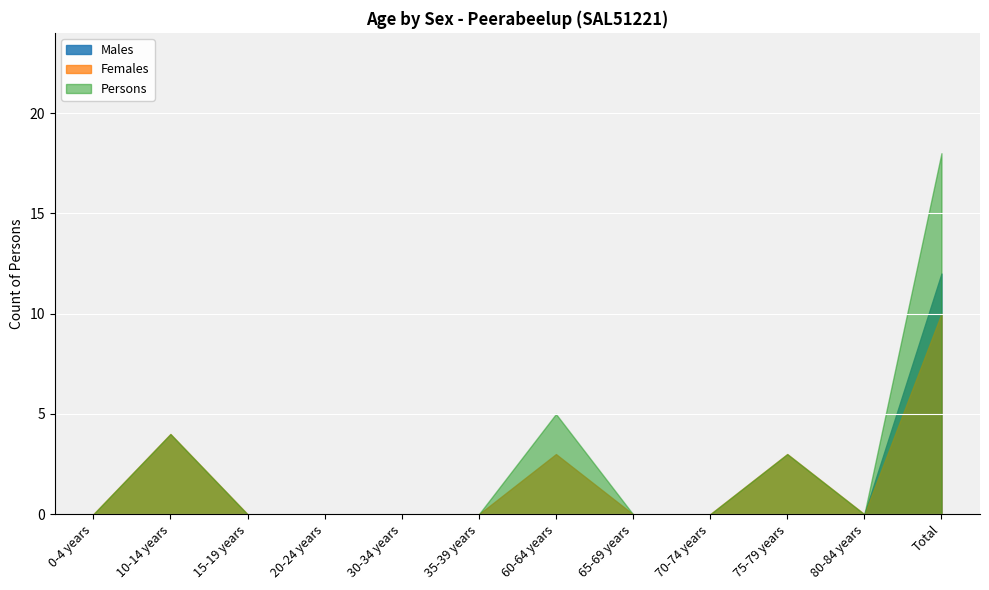

Count the Females values in the range 0 to 3.

10